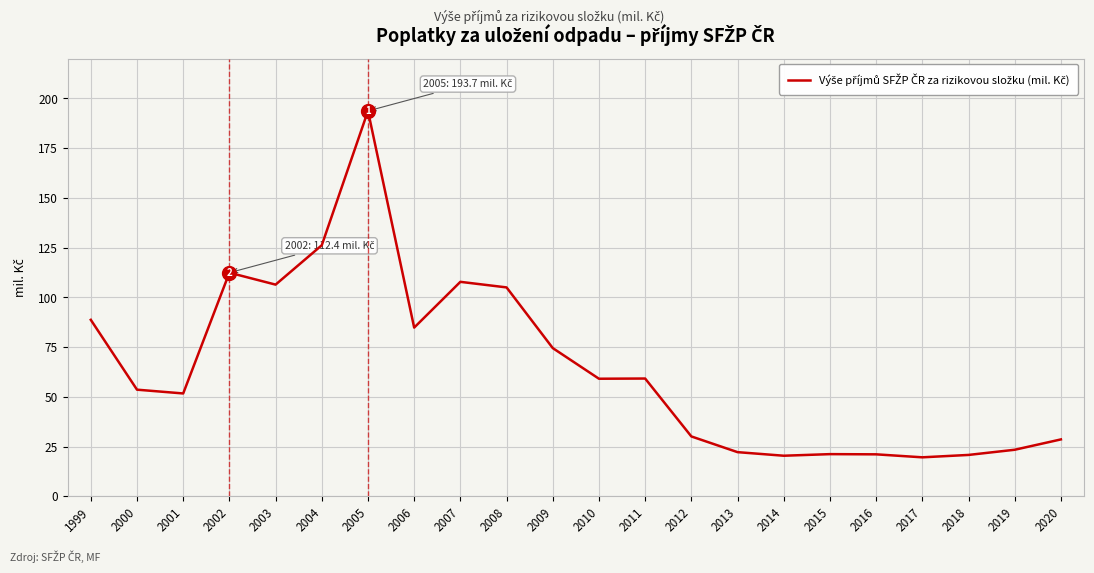

Which category has the highest value across all series?

2005